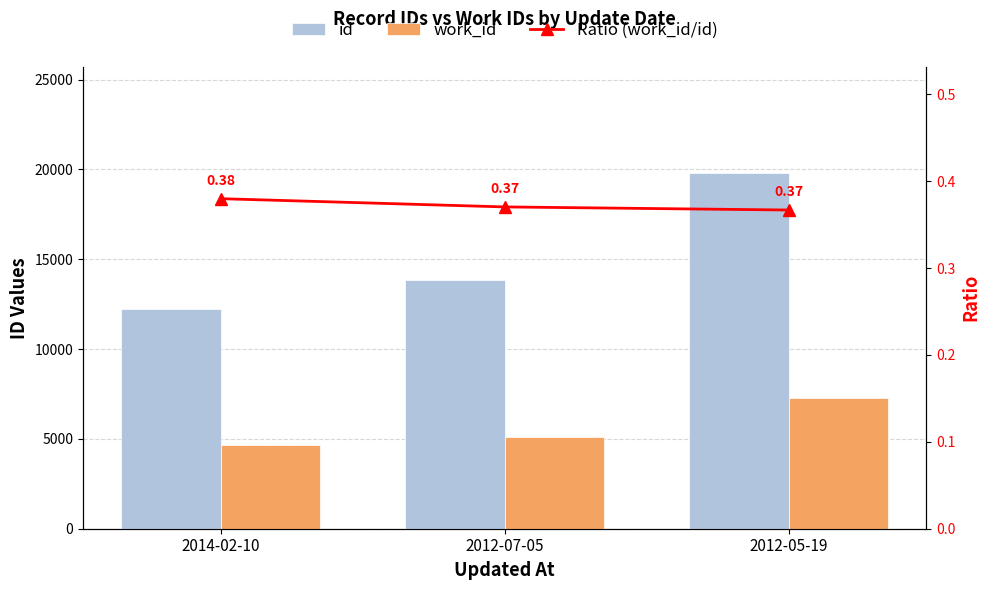

At which label does Ratio (work_id/id) reach its minimum?

2012-05-19